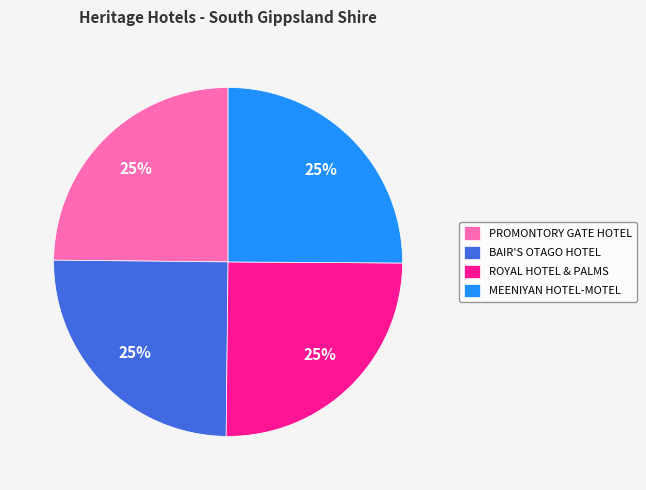

How many segments does this pie chart have?

4